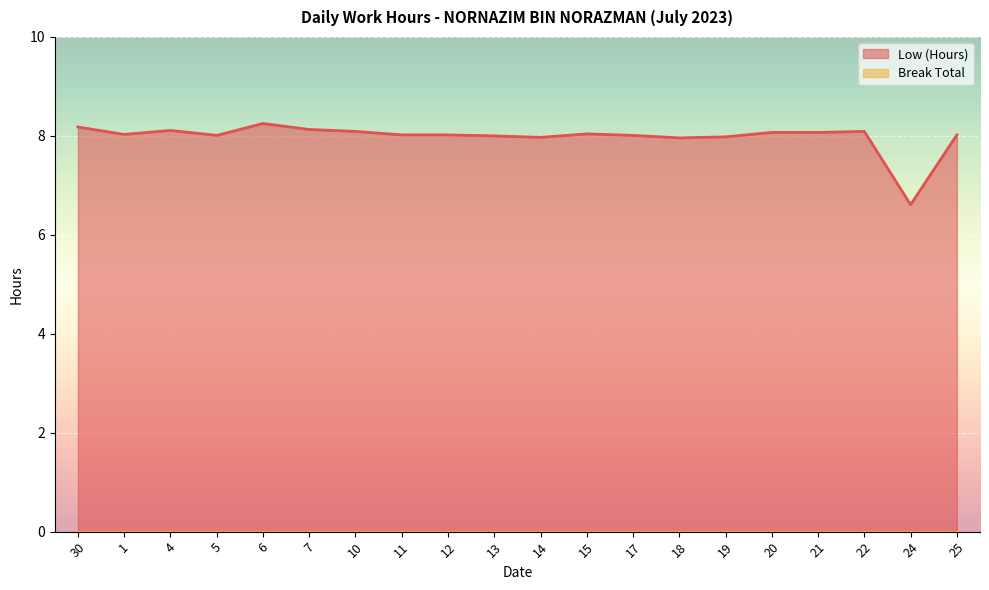

Does the chart display data point markers on the line(s)?

No